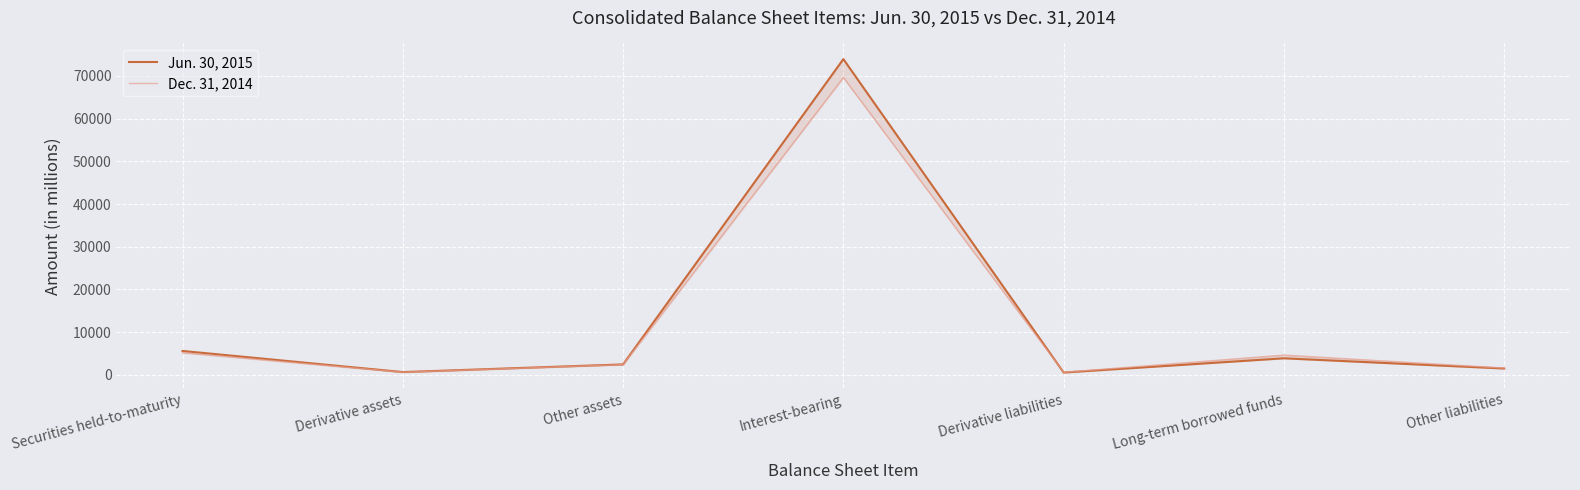

What is the value of the Dec. 31, 2014 point at the 1st from the left?

5193